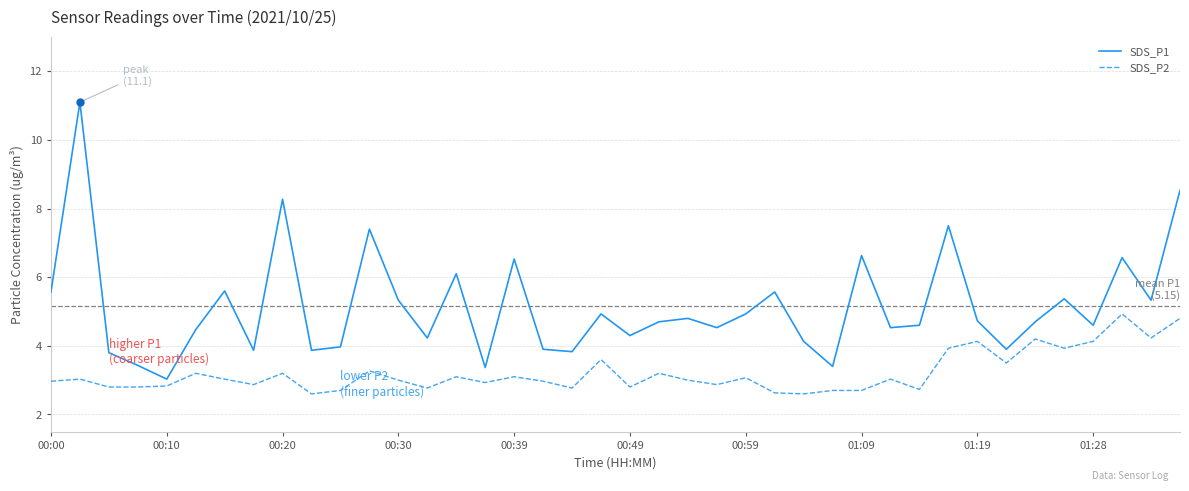

Which series has the largest range (max minus min)?

SDS_P1